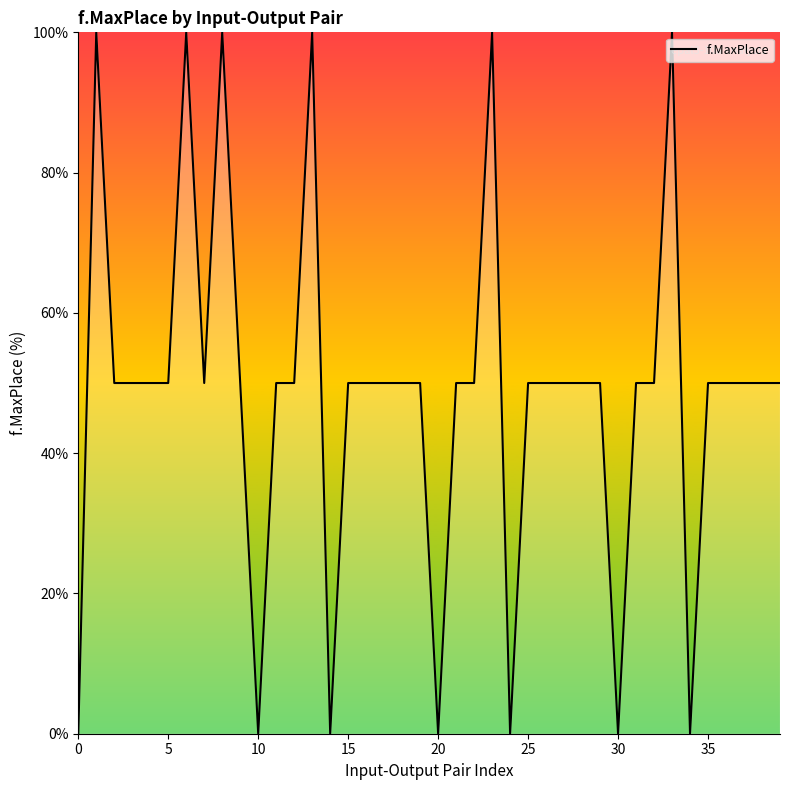

What is the greatest value displayed?

100